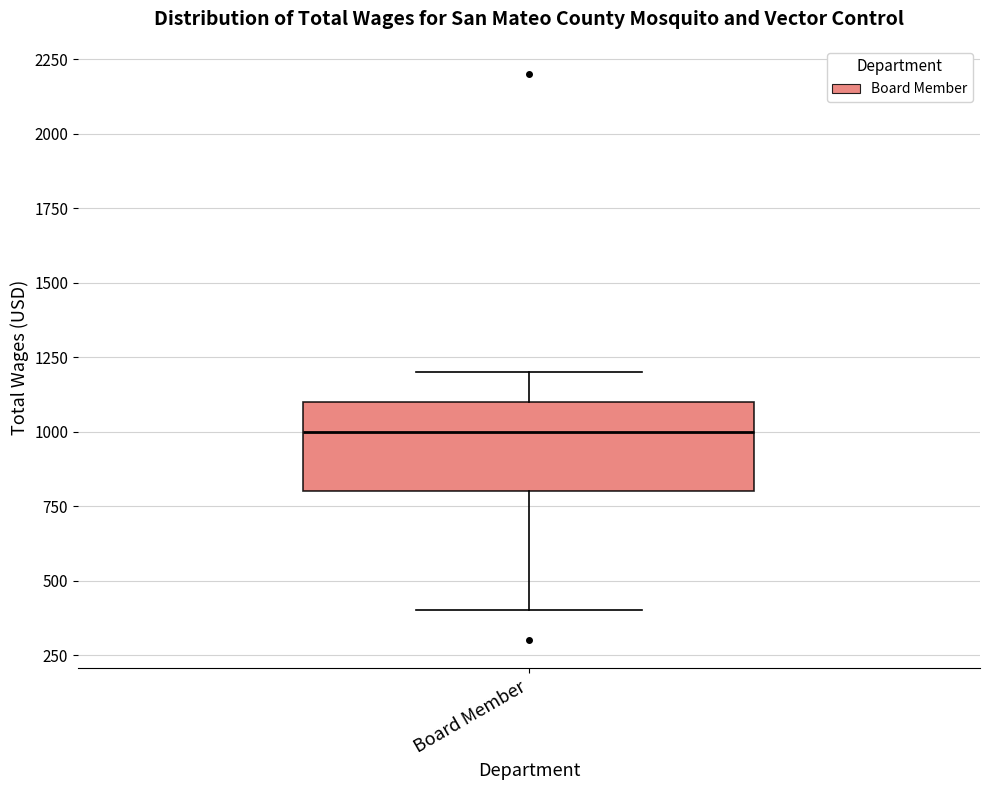

Where is the lower edge of the box for Board Member on the y-axis? The values are not printed on the chart, so give them approximately, as read against the axis.

800